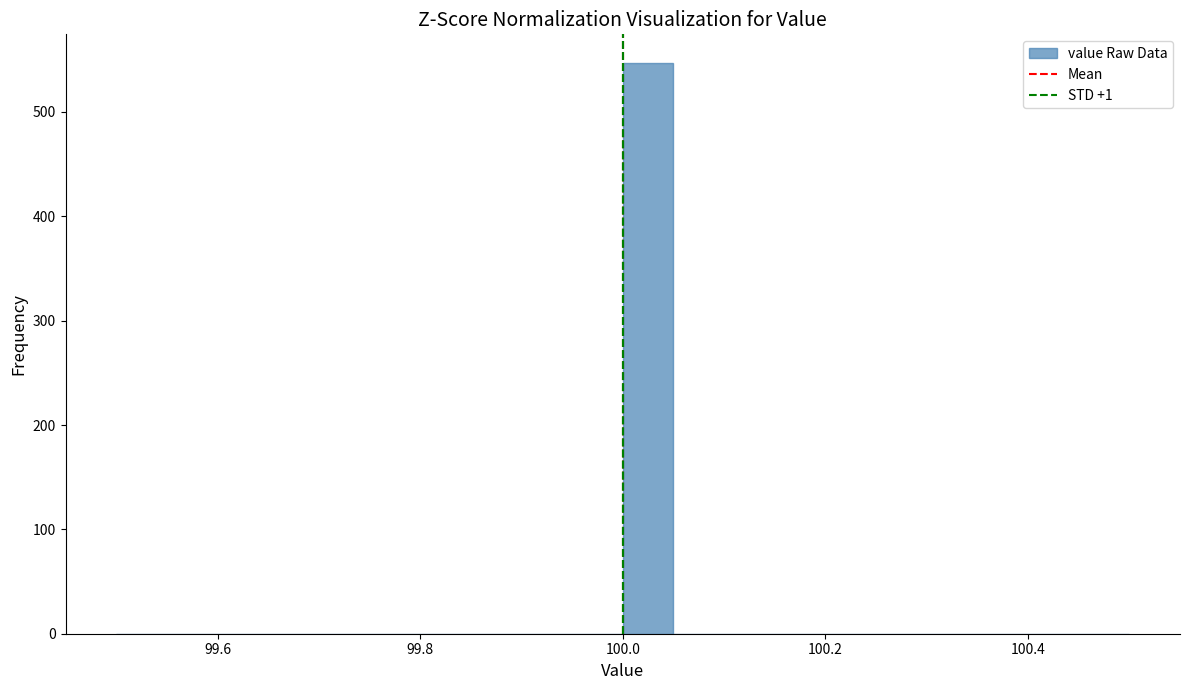

Read against the x-axis, roughly where is the centre of the tallest bar?

100.02